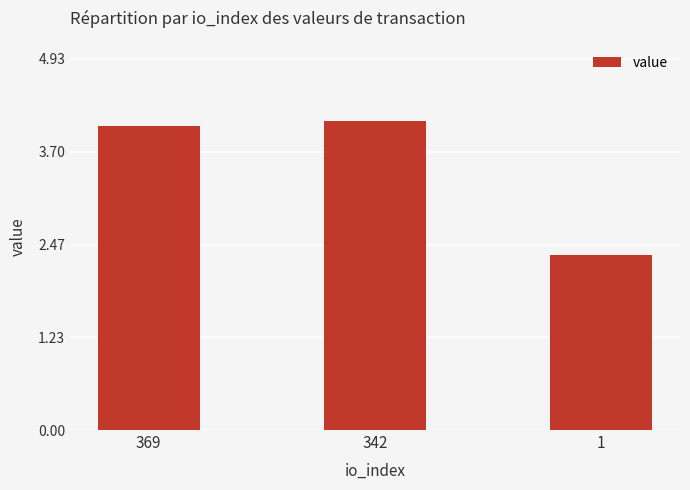

What is the ratio of the value at 1 to the value at 369?

0.6